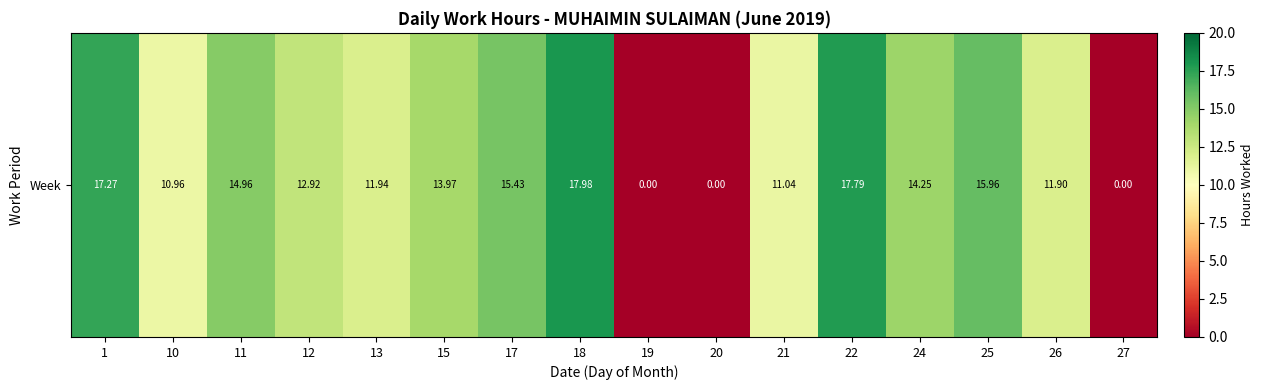

What is the difference between the maximum and minimum values?

18.0